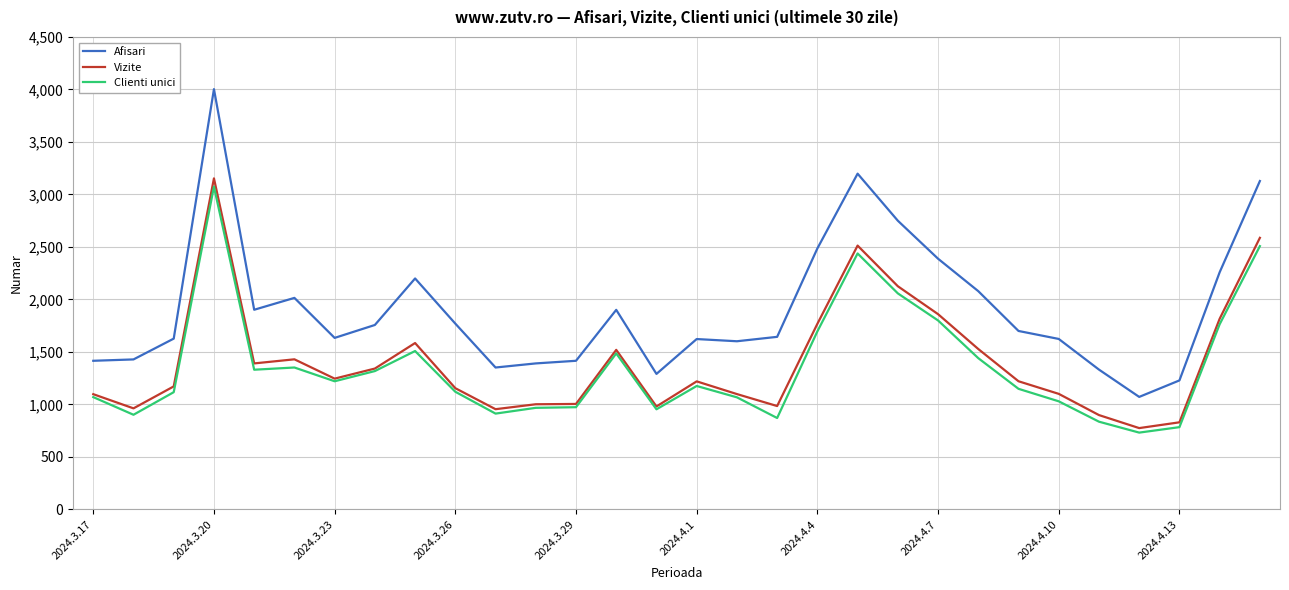

Which series has the widest spread of values?

Afisari